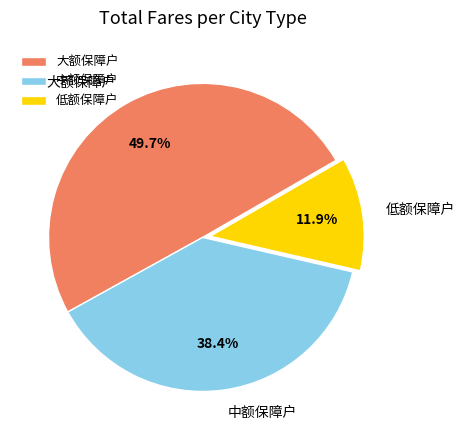

Do 低额保障户 and 中额保障户 together represent more than half of the pie?

Yes